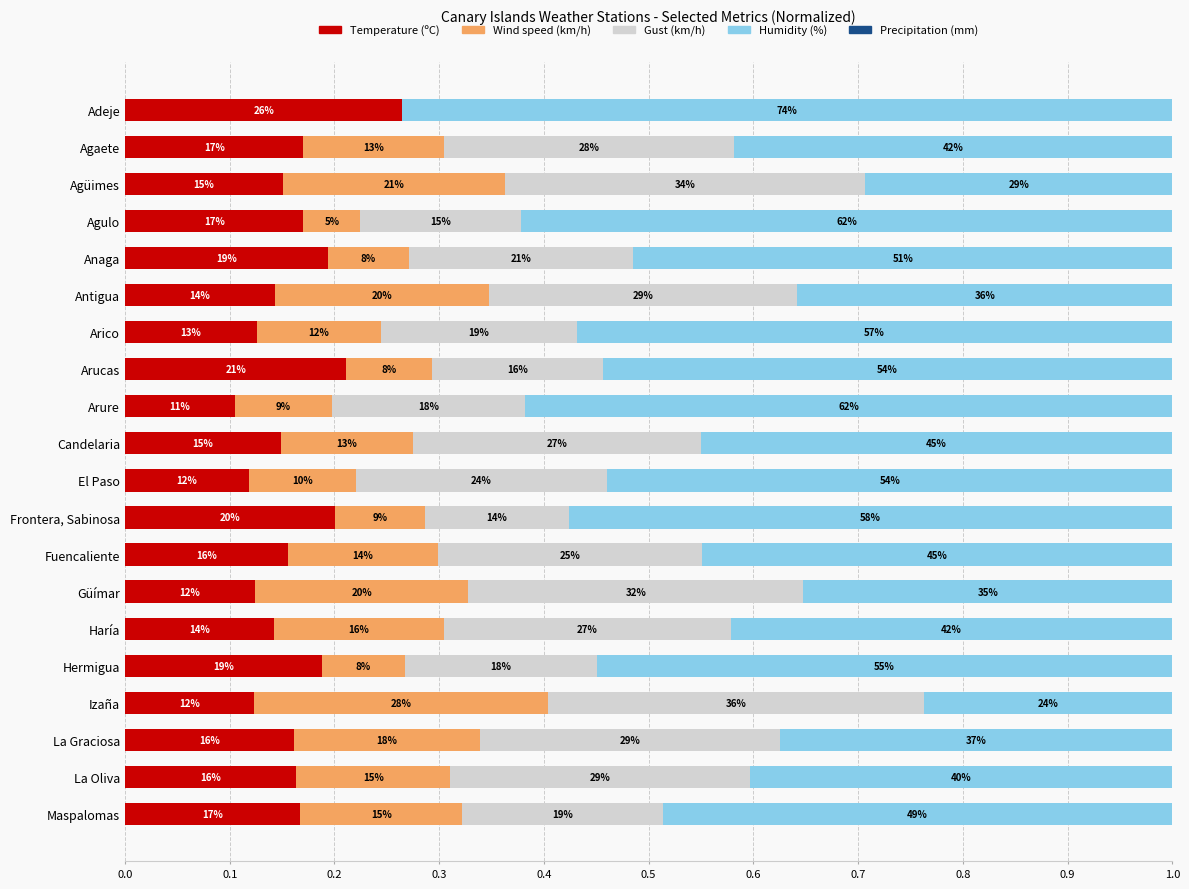

What is the average value of the Humidity (%) series?

0.5